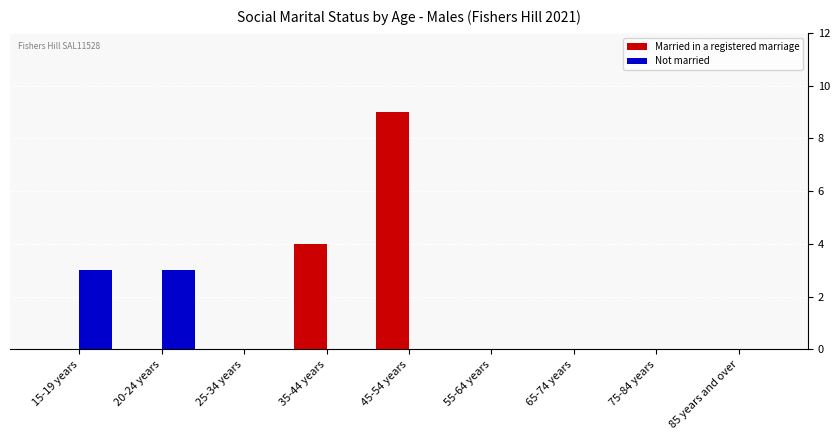

At which category is the sum across all series the highest?

45-54 years